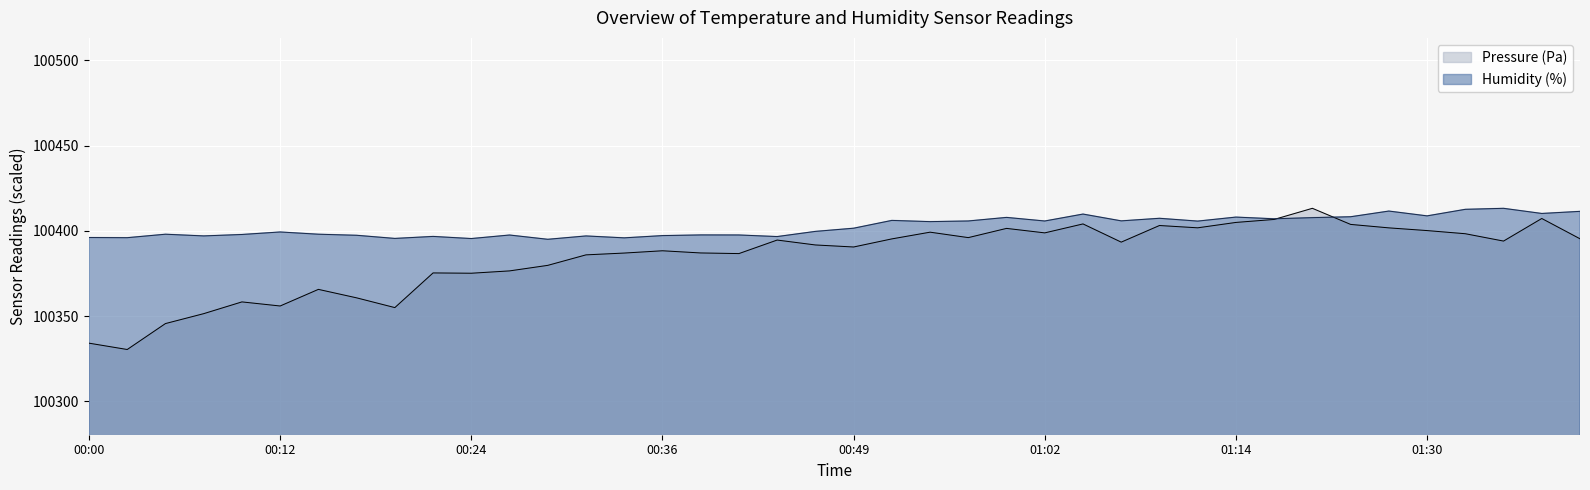

What is the lowest value of the Pressure (Pa) series?

100330.4